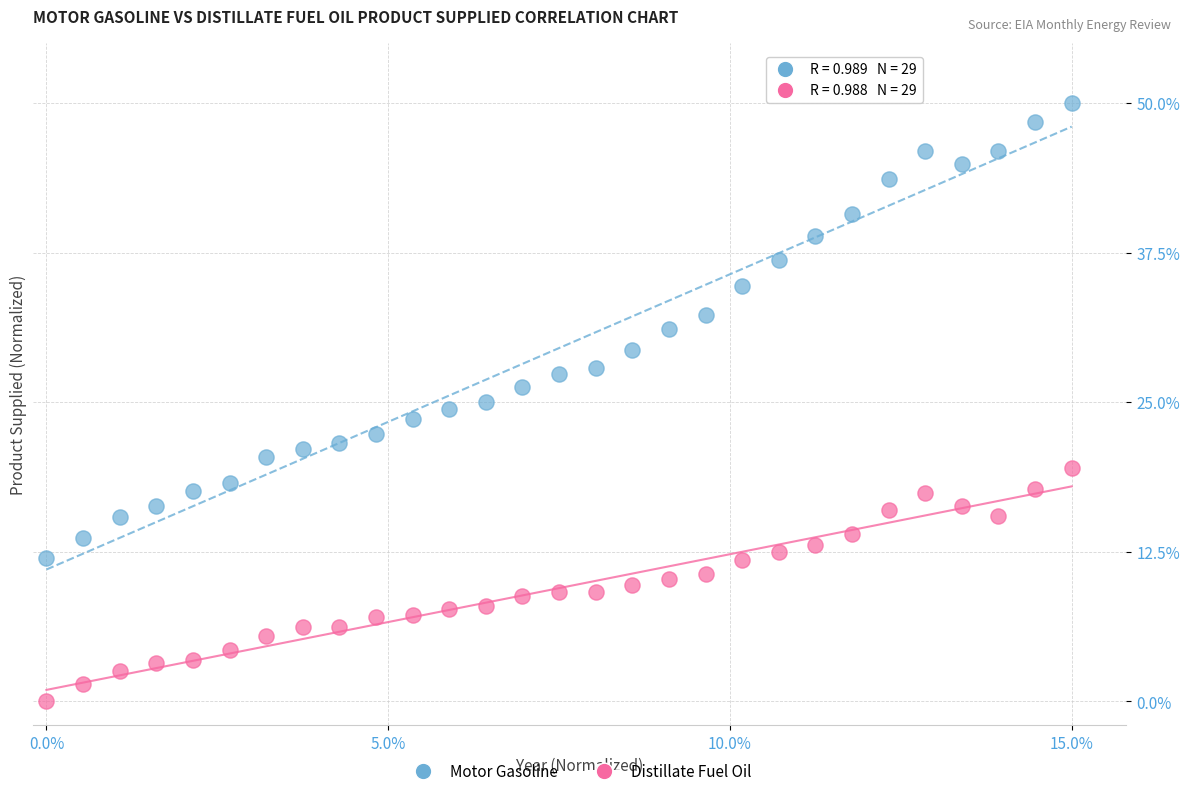

Which series has the largest Y range (max minus min)?

Motor Gasoline